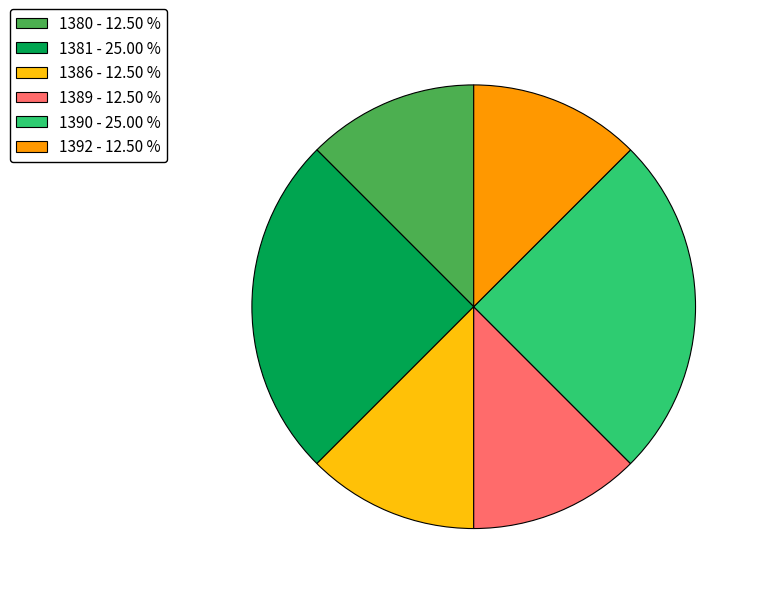

Is the sum of 1390 - 25.00 % and 1380 - 12.50 % greater than half?

No